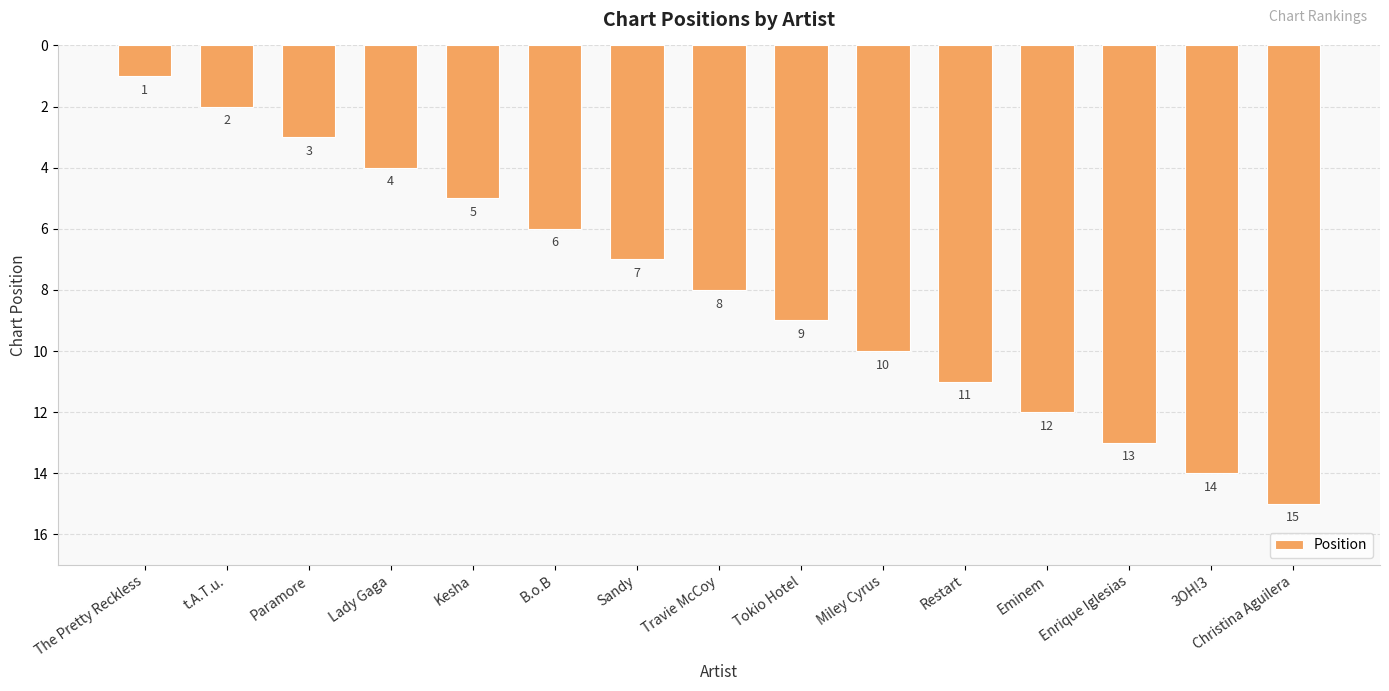

What is the average value?

8